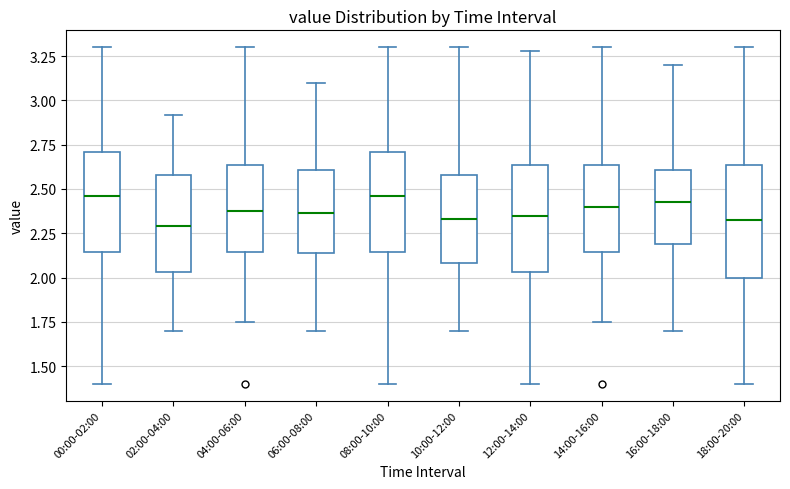

Reading left to right, transcribe this box plot: for each box, give where its median line is, the range the box spans, and where its two whiskers end, as read against the y-axis. The values are not printed on the chart, so give them approximately, as read against the axis.

00:00-02:00: median 2.45, box 2.15 to 2.70, whiskers 1.40 to 3.30
02:00-04:00: median 2.30, box 2.05 to 2.60, whiskers 1.70 to 2.90
04:00-06:00: median 2.40, box 2.15 to 2.65, whiskers 1.75 to 3.30
06:00-08:00: median 2.35, box 2.15 to 2.60, whiskers 1.70 to 3.10
08:00-10:00: median 2.45, box 2.15 to 2.70, whiskers 1.40 to 3.30
10:00-12:00: median 2.35, box 2.10 to 2.60, whiskers 1.70 to 3.30
12:00-14:00: median 2.35, box 2.05 to 2.65, whiskers 1.40 to 3.30
14:00-16:00: median 2.40, box 2.15 to 2.65, whiskers 1.75 to 3.30
16:00-18:00: median 2.45, box 2.20 to 2.60, whiskers 1.70 to 3.20
18:00-20:00: median 2.35, box 2.00 to 2.65, whiskers 1.40 to 3.30